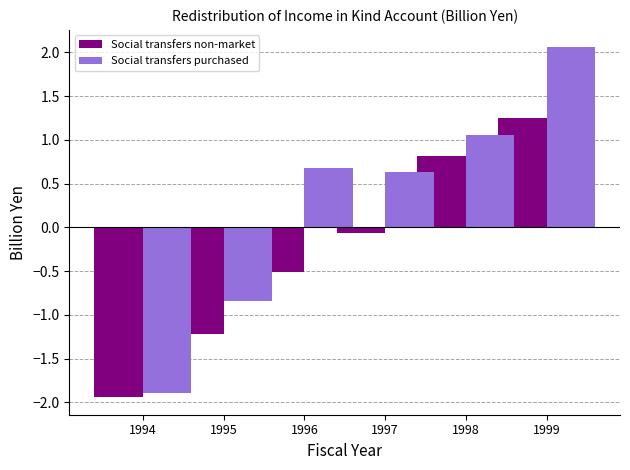

True or false: Social transfers purchased has a value of -0.8 at 1995.

True